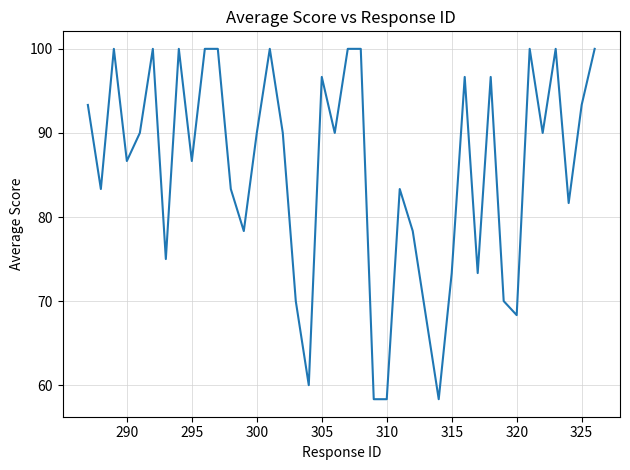

What is the smallest value displayed?

58.3